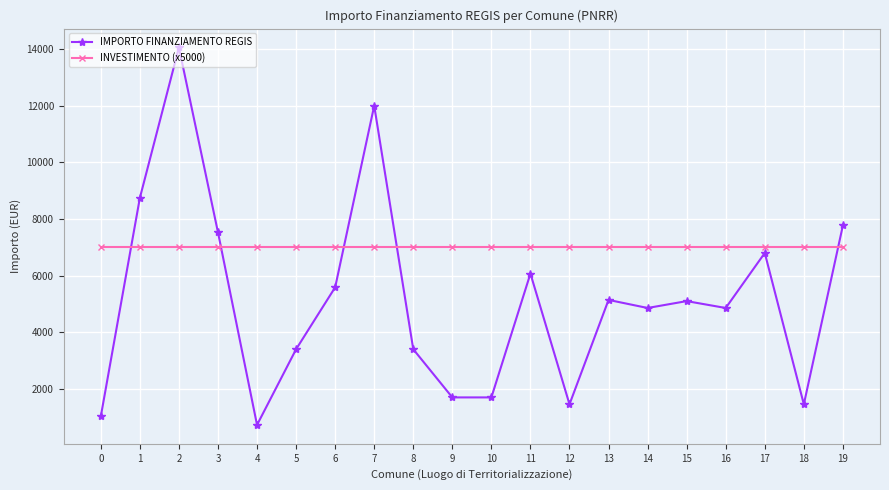

Read the INVESTIMENTO (x5000) value at 19.

7000